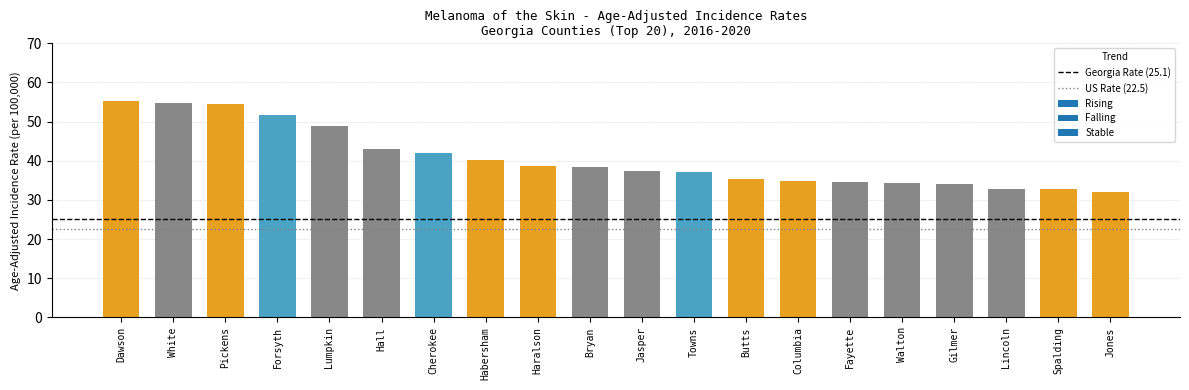

Does the chart contain any negative values?

No